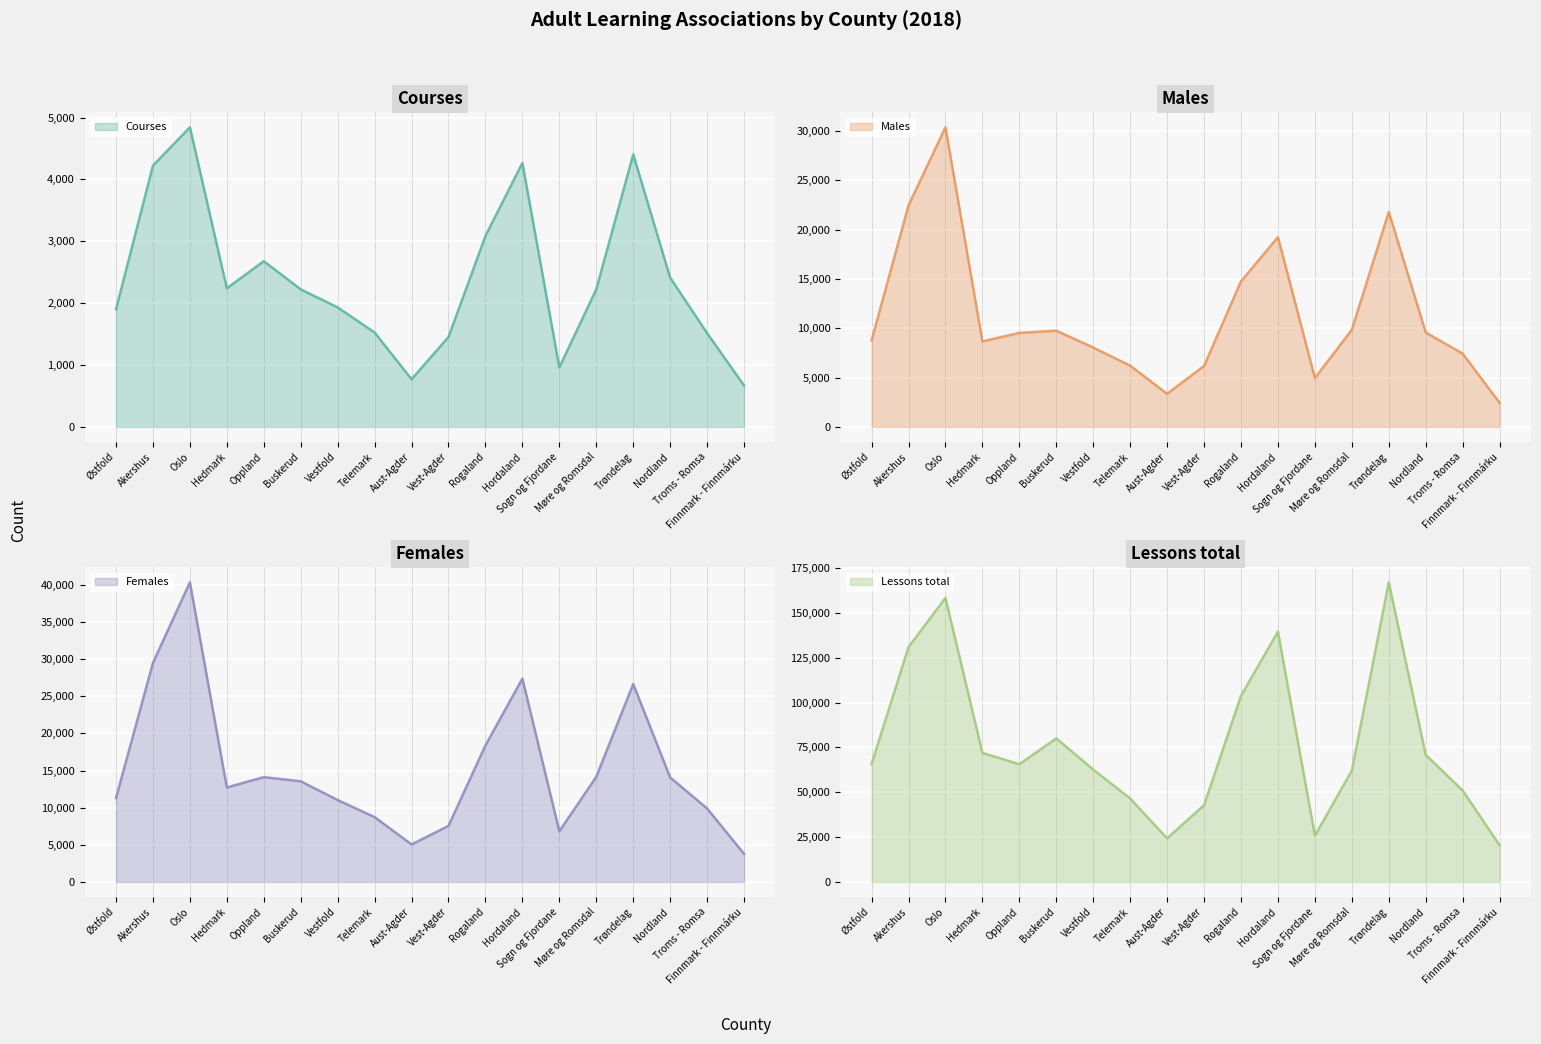

What is the label of the 8th point from the right?

Rogaland